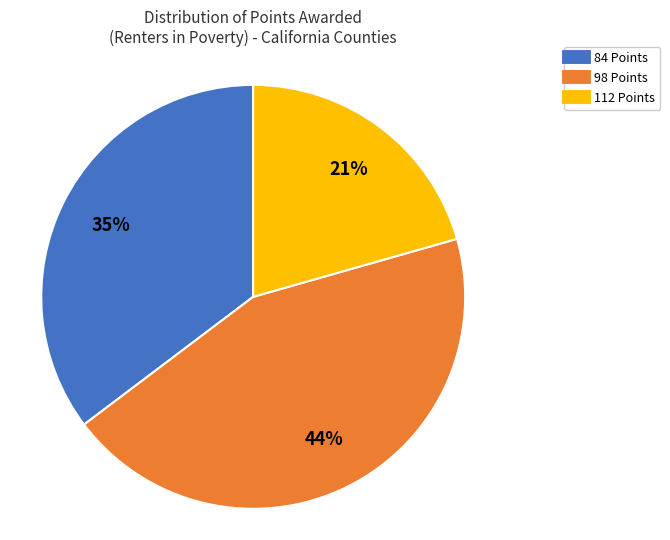

Between 84 Points and 98 Points, which is larger?

98 Points